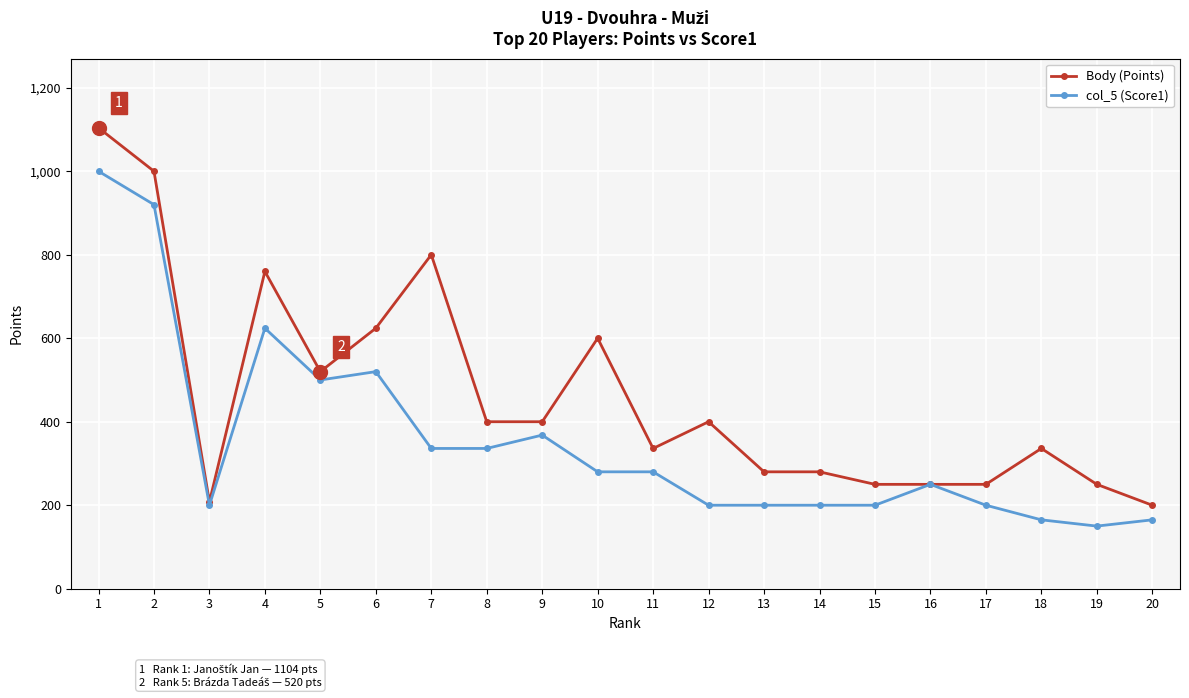

Where is Body (Points) nearest to the value 652?

6